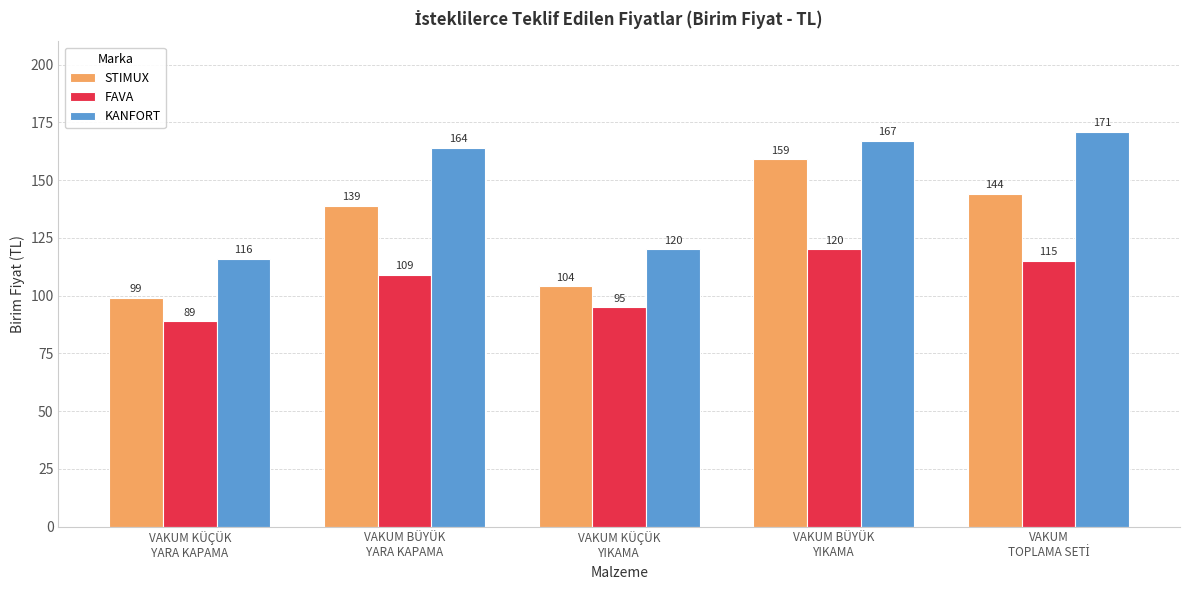

How many data points in FAVA are less than 109?

2